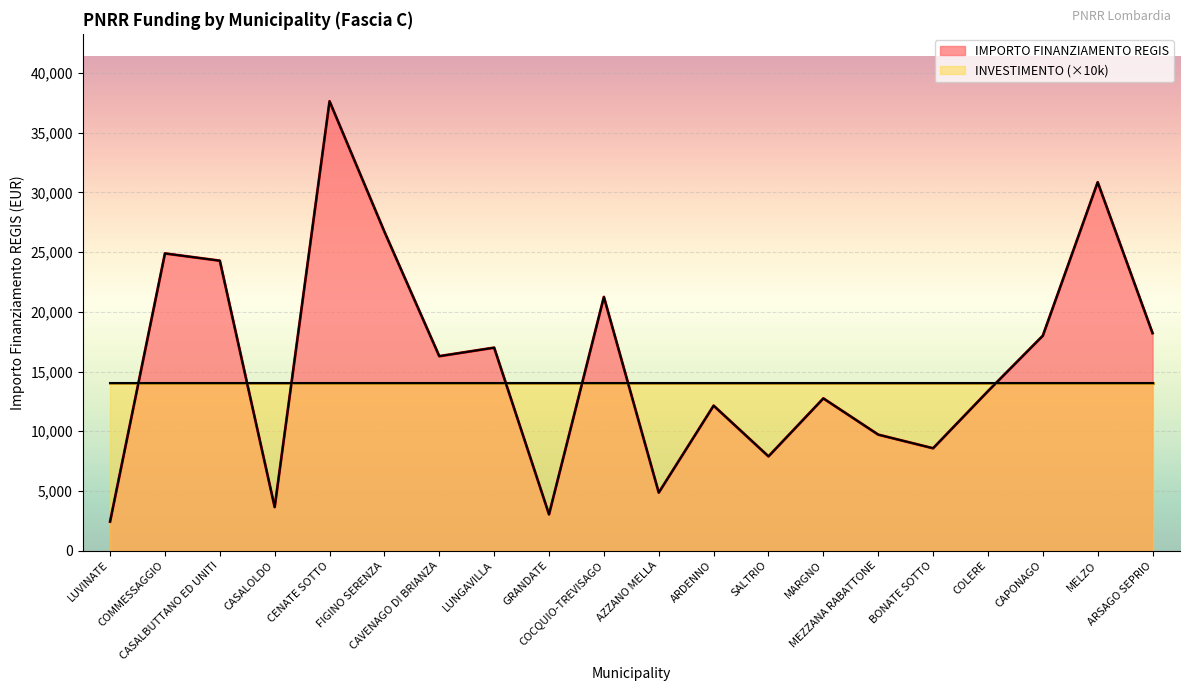

What is the minimum value shown in the chart?

2428